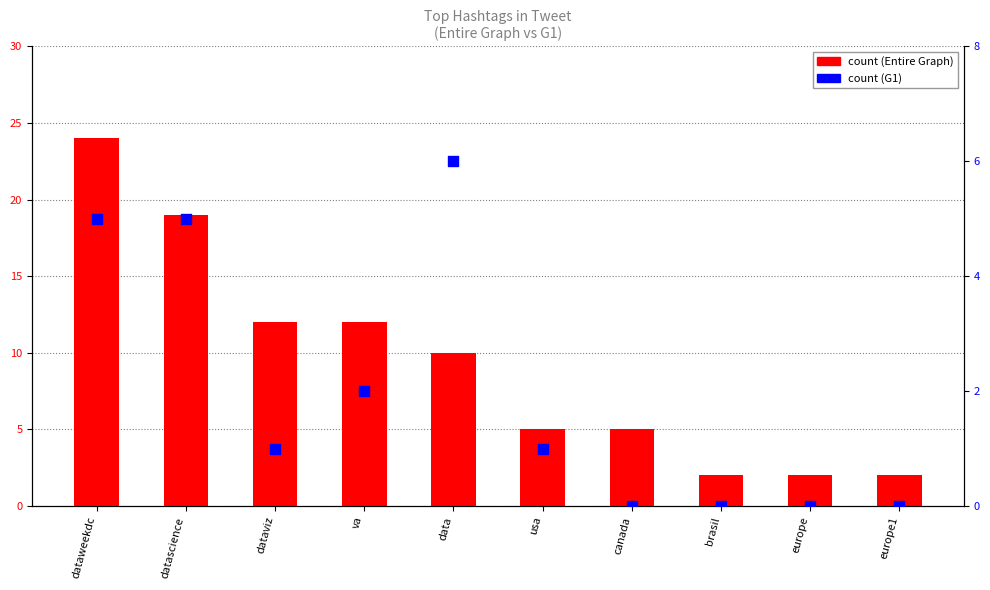

Which series has the largest total across all categories?

count